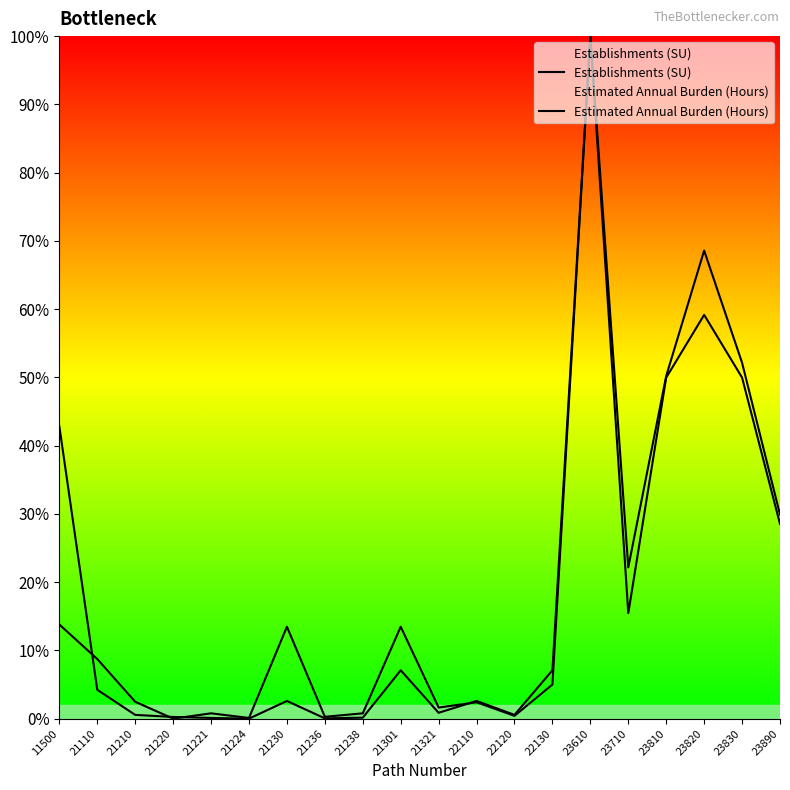

How many lines are shown in the chart?

2